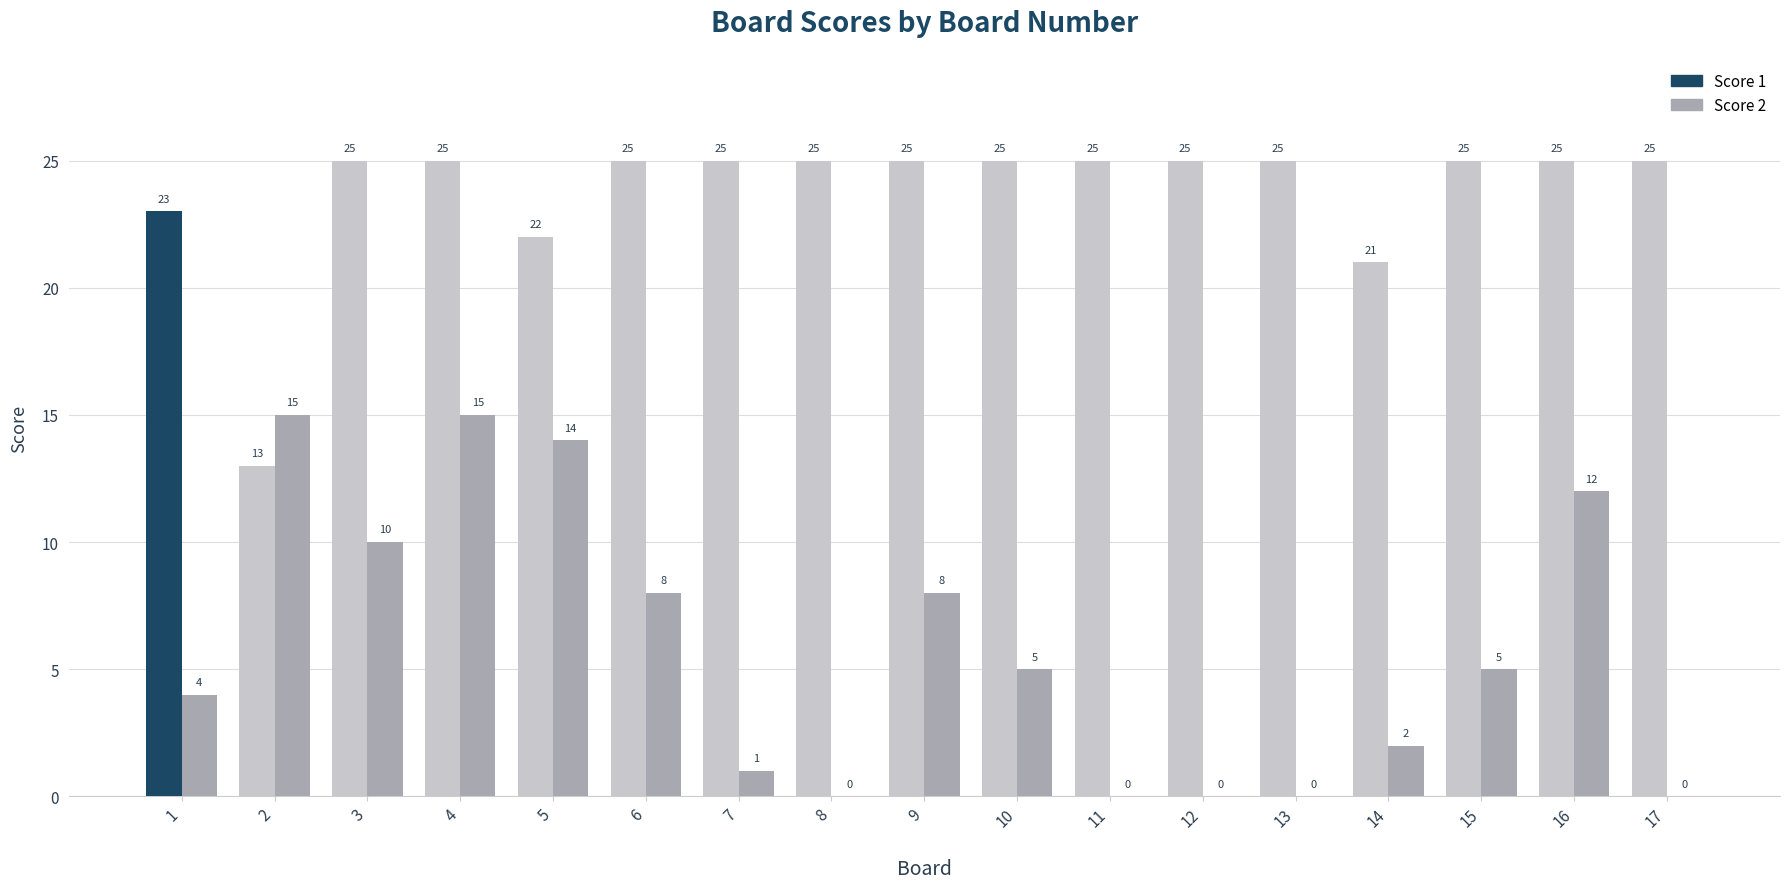

How many positive values does the Score 2 series have?

12